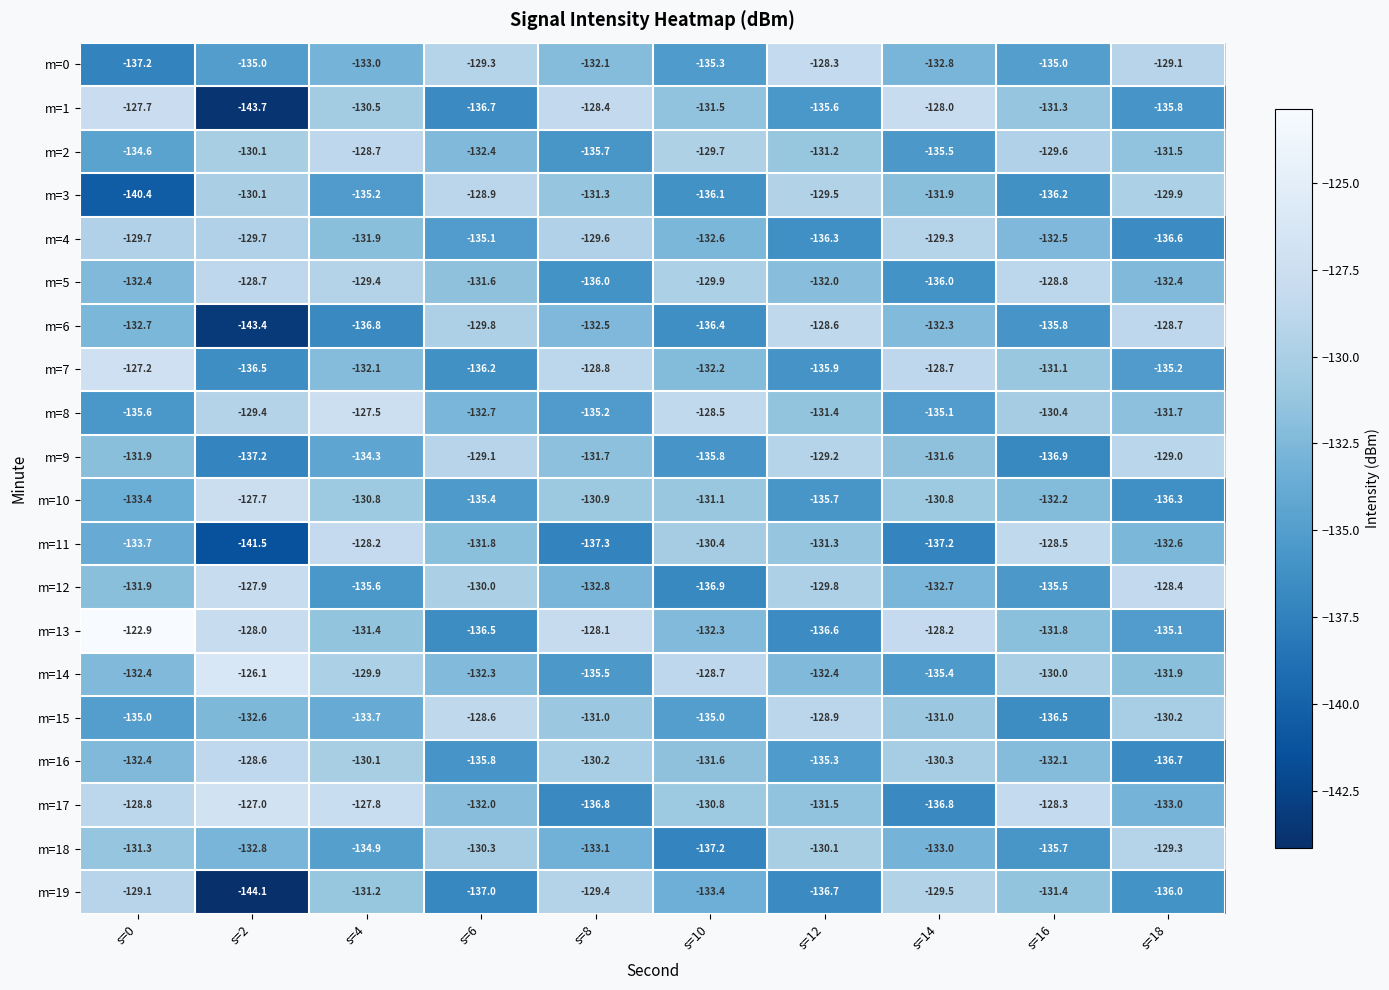

How many values in the m=1 series are below -131?

6